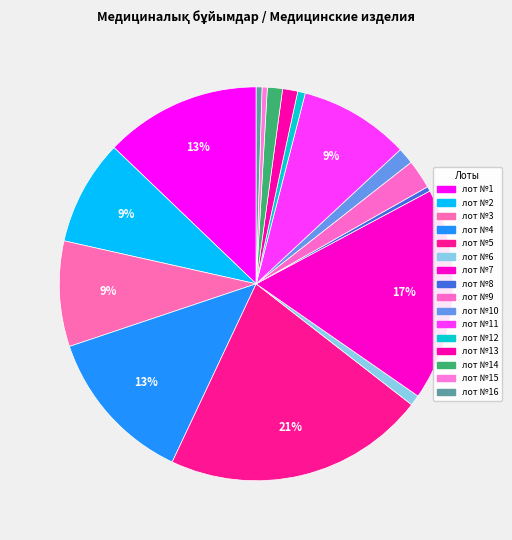

To the nearest percent, what is the difference between the largest and smallest slice percentages?

21%